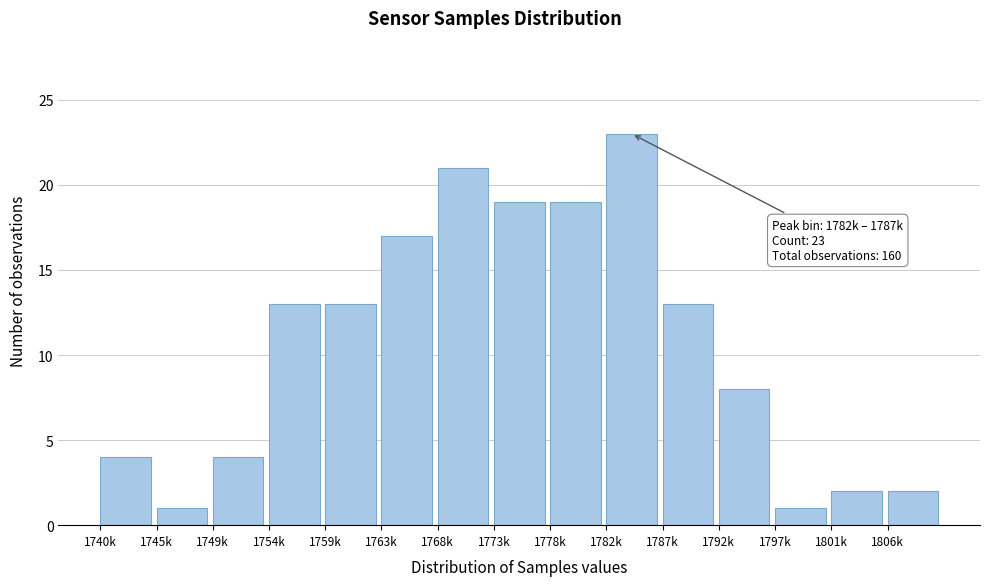

Reading left to right, transcribe all the data shown in this chart.

1740k=4	1745k=1	1749k=4	1754k=13	1759k=13	1763k=17	1768k=21	1773k=19	1778k=19	1782k=23	1787k=13	1792k=8	1797k=1	1801k=2	1806k=2